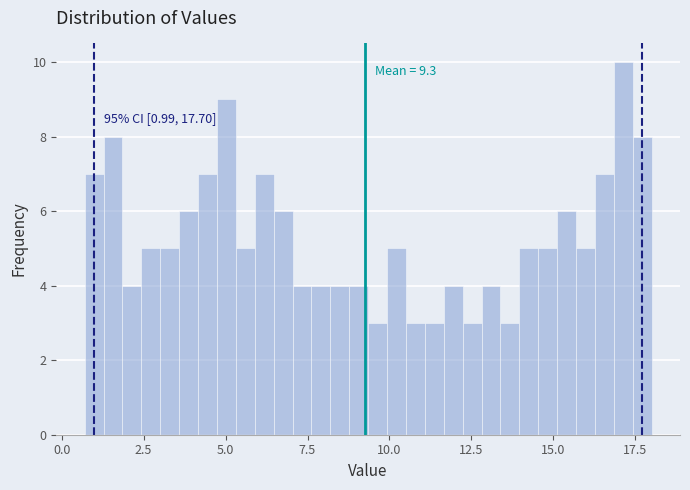

Around what value on the x-axis is the tallest bar? Give the approximate position of its centre, as read against the axis.

17.0